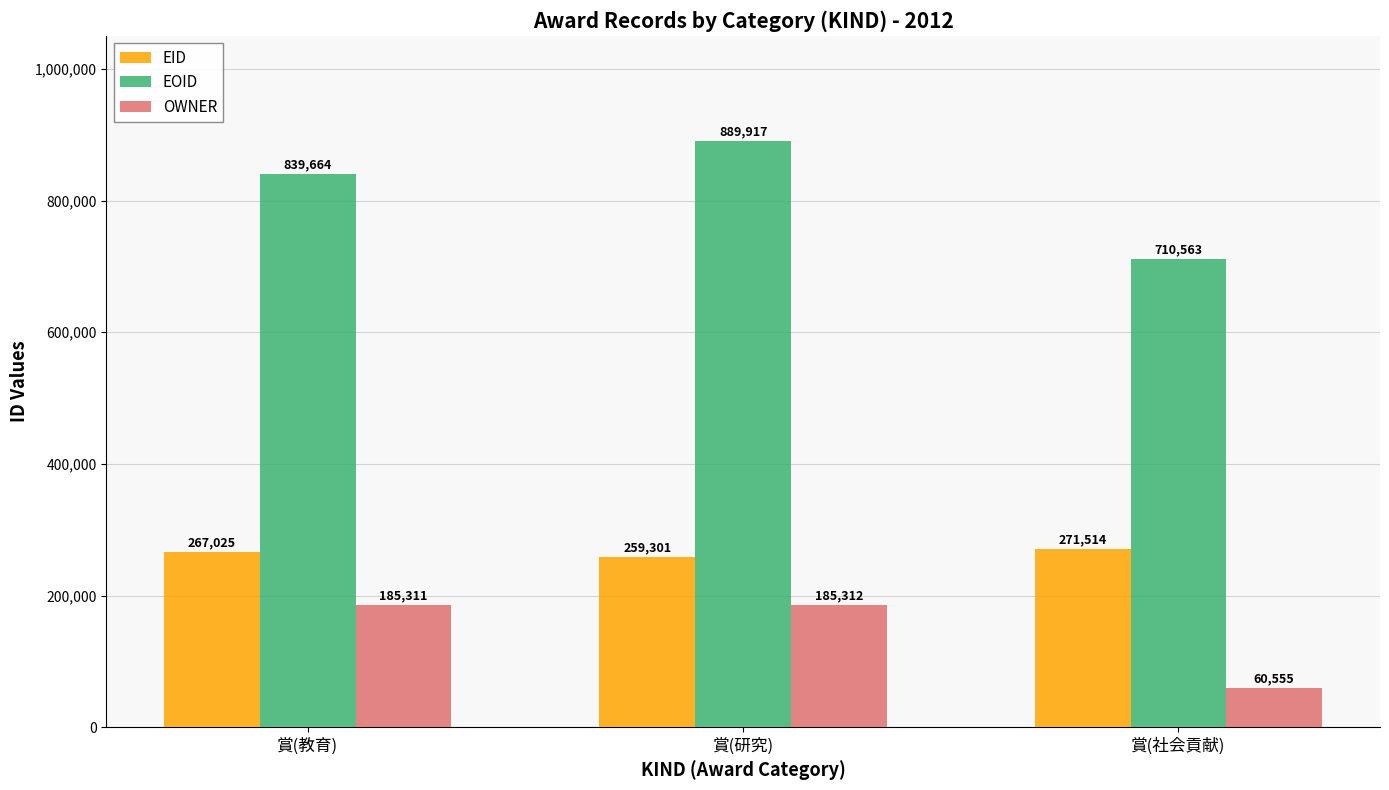

What is the label of the 1st bar from the left?

賞(教育)